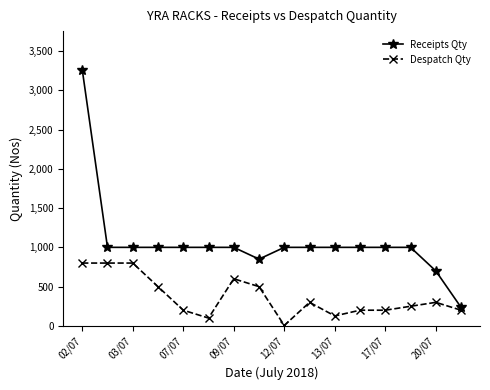

List the series in order of their peak value, lowest first.

Despatch Qty, Receipts Qty